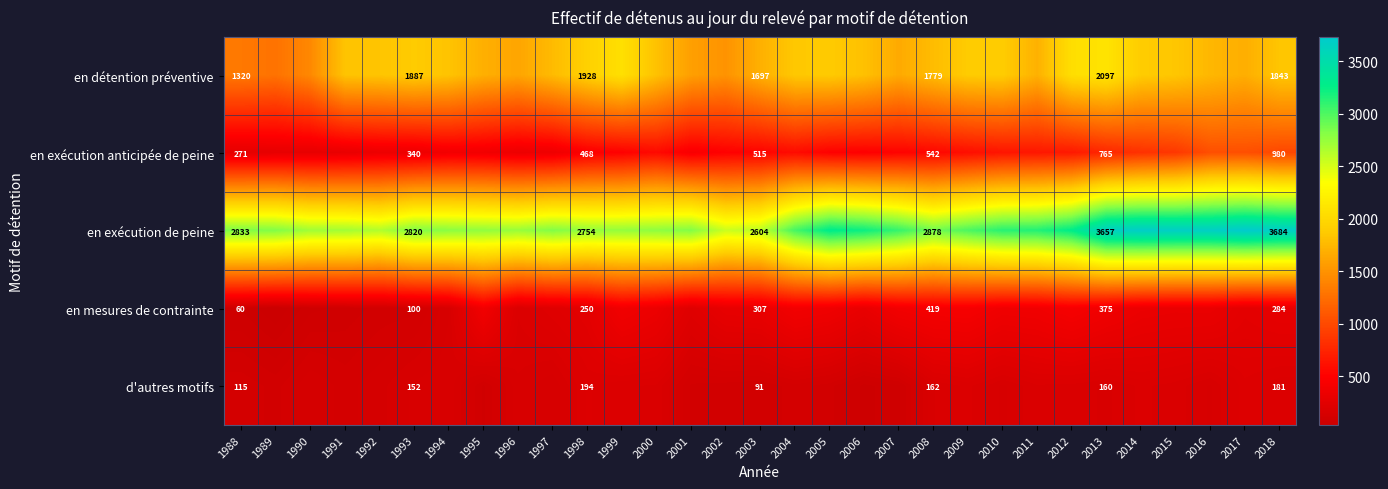

True or false: en détention préventive has a value of 1843 at 2018.

True